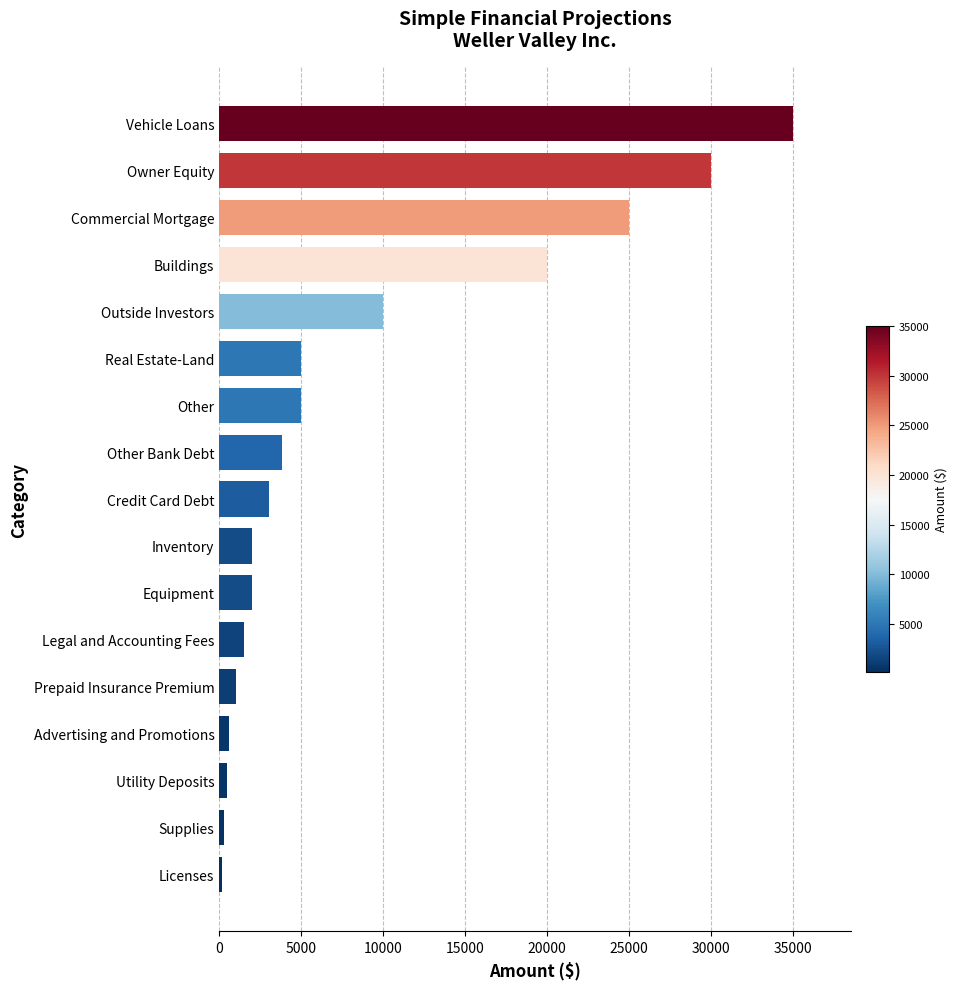

What is the greatest value displayed?

35000